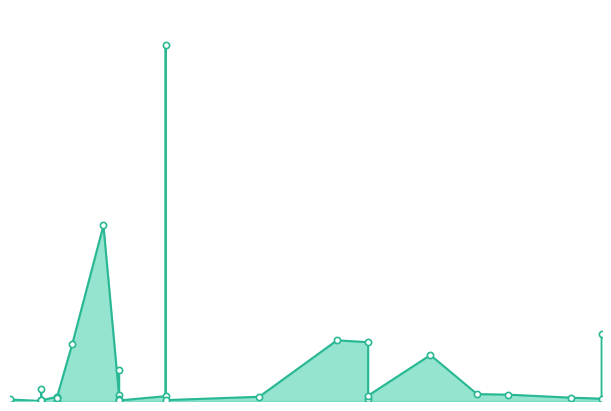

Approximately how many times larger is the value at 2021-11-08 compared to 2021-11-03?

187.7